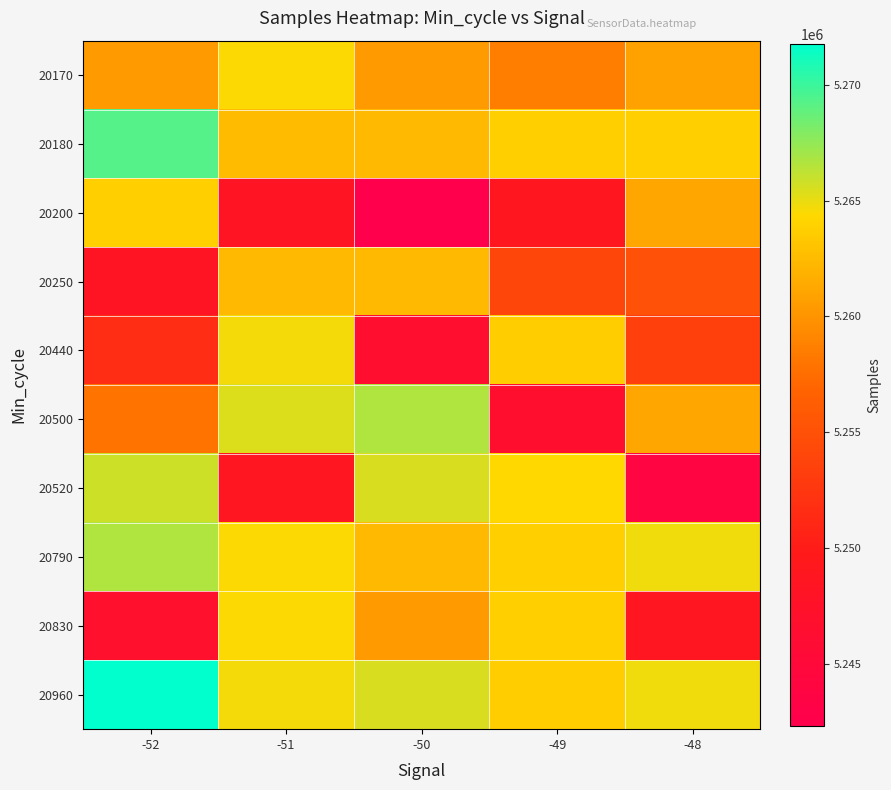

Which series has the largest total across all categories?

20960